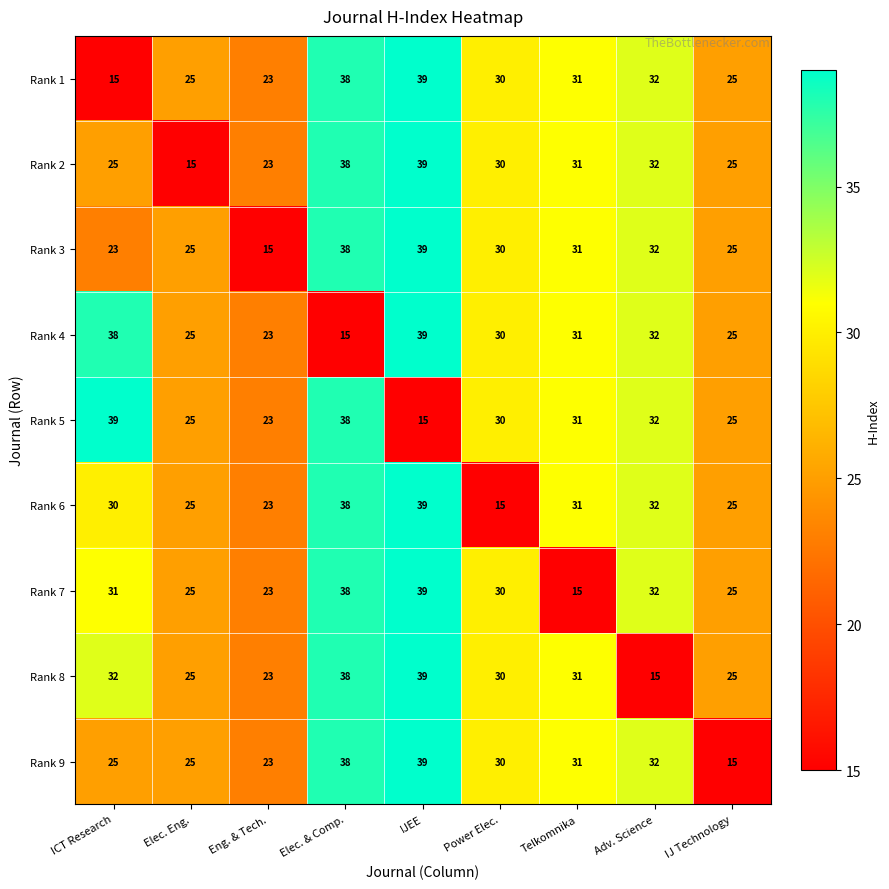

At which category is the sum across all series the highest?

IJEE